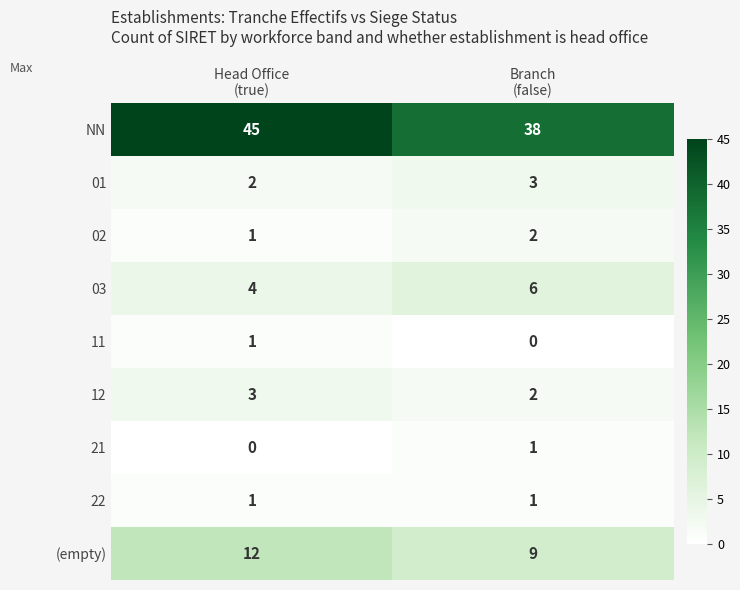

What is the total value across all series at Head Office
(true)?

69